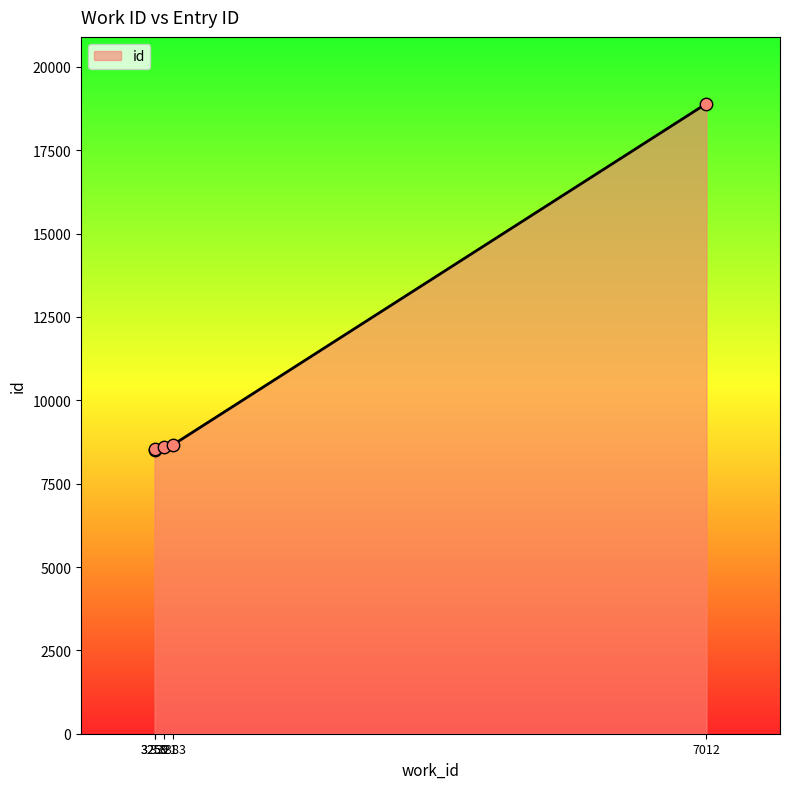

Which has a higher value, 3321 or 7012?

7012